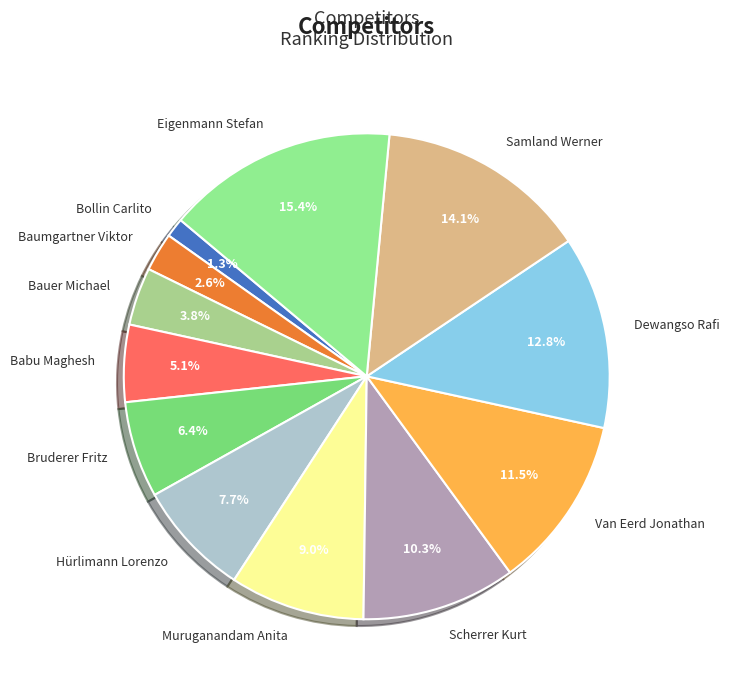

Combined, do Eigenmann Stefan and Scherrer Kurt account for over 50%?

No